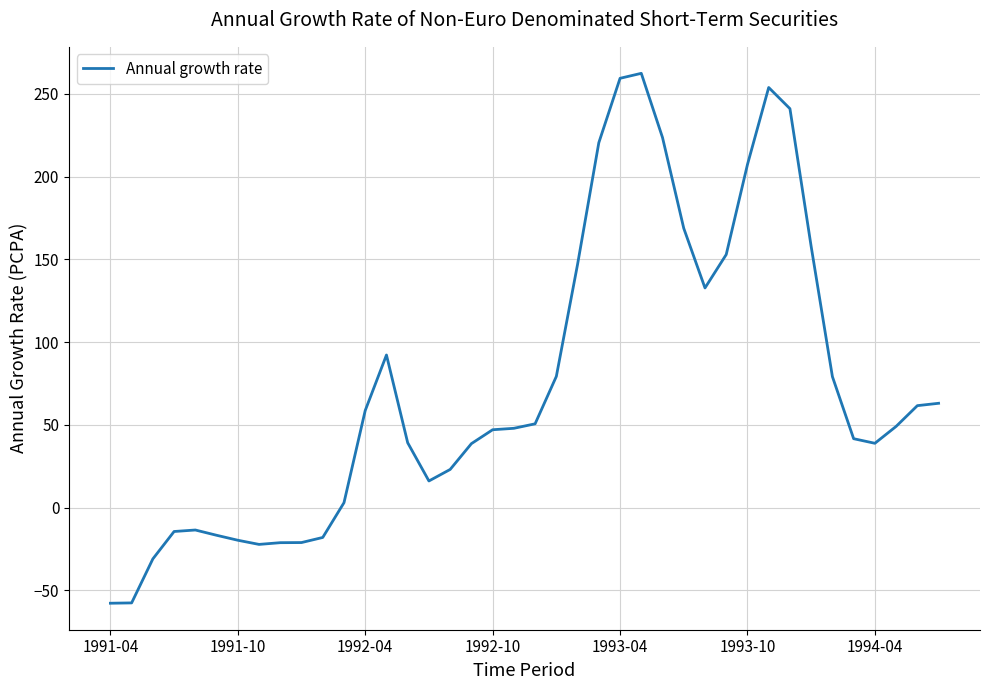

Count the number of categories in the chart.

40